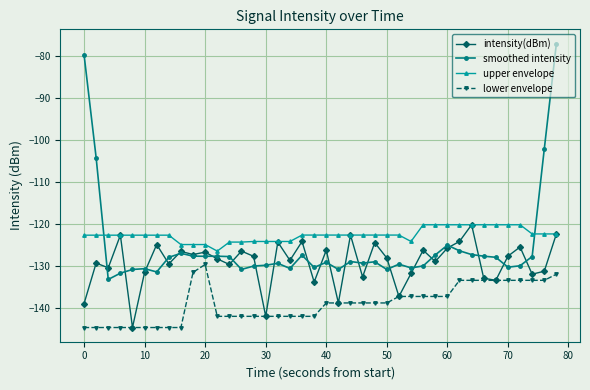

What is the maximum value shown in the chart?

-77.1